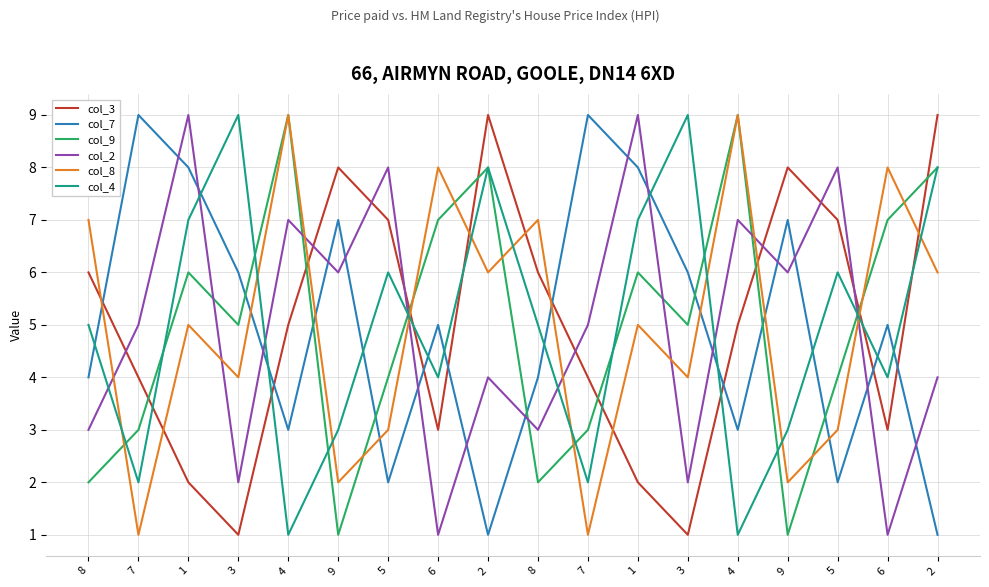

What is the minimum value for col_9?

1